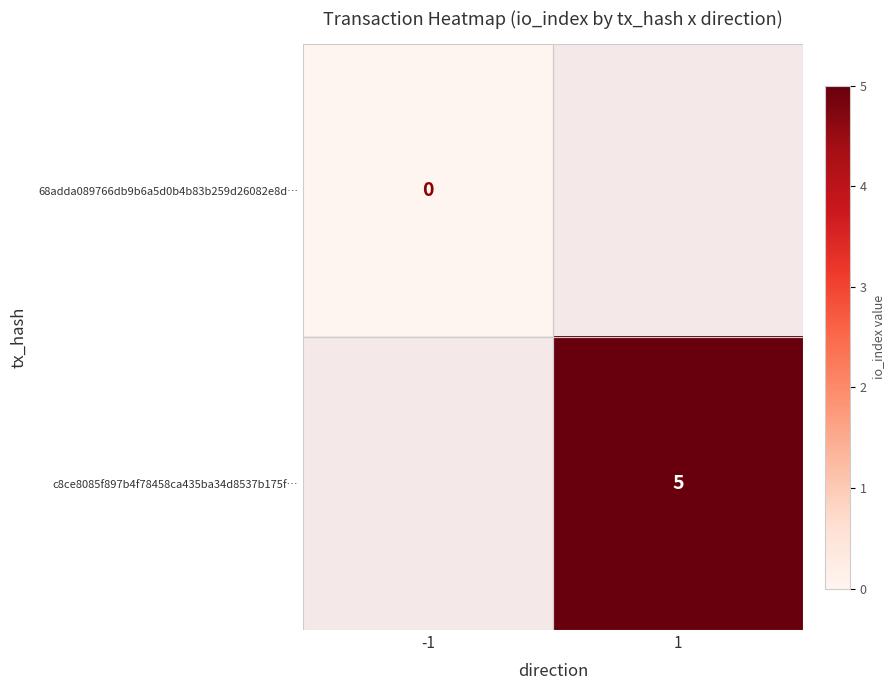

Is the value of 68adda089766db9b6a5d0b4b83b259d26082e8d… at 1 greater than the value of c8ce8085f897b4f78458ca435ba34d8537b175f… at 1?

No